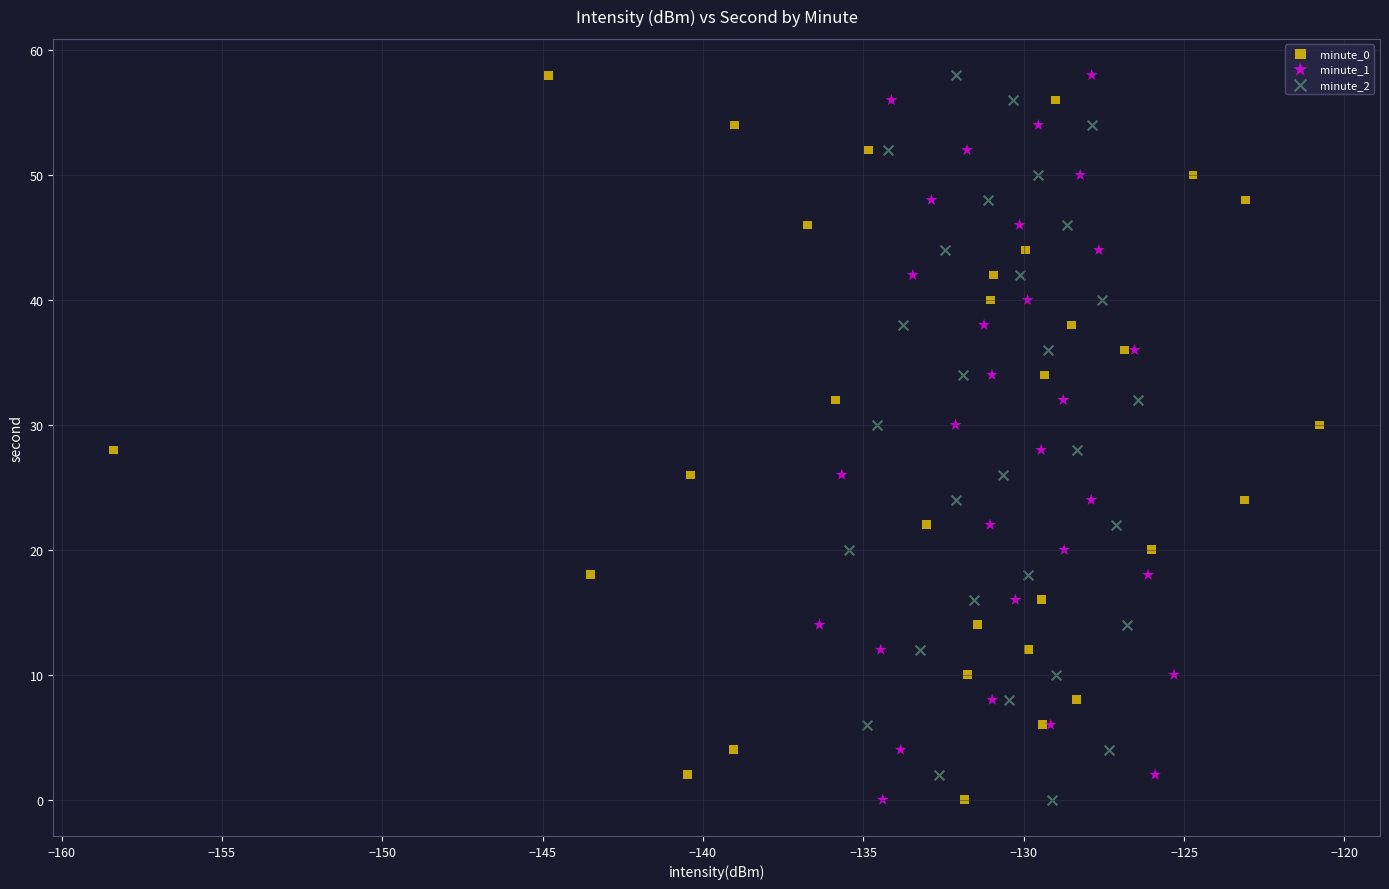

What are all the series names shown in the legend?

minute_0, minute_1, minute_2